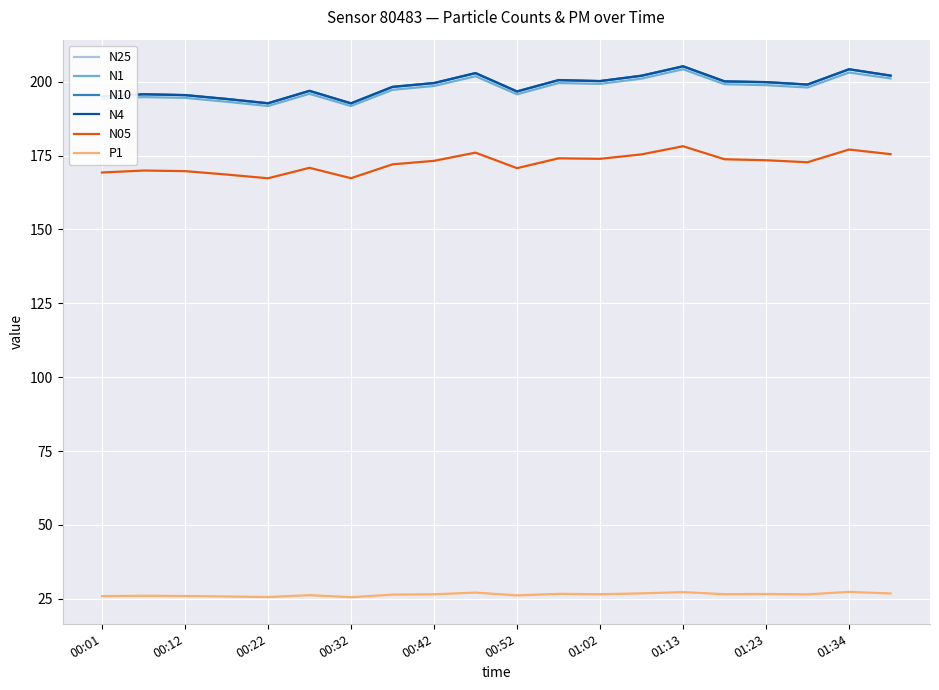

What is the minimum value for N25?

192.6